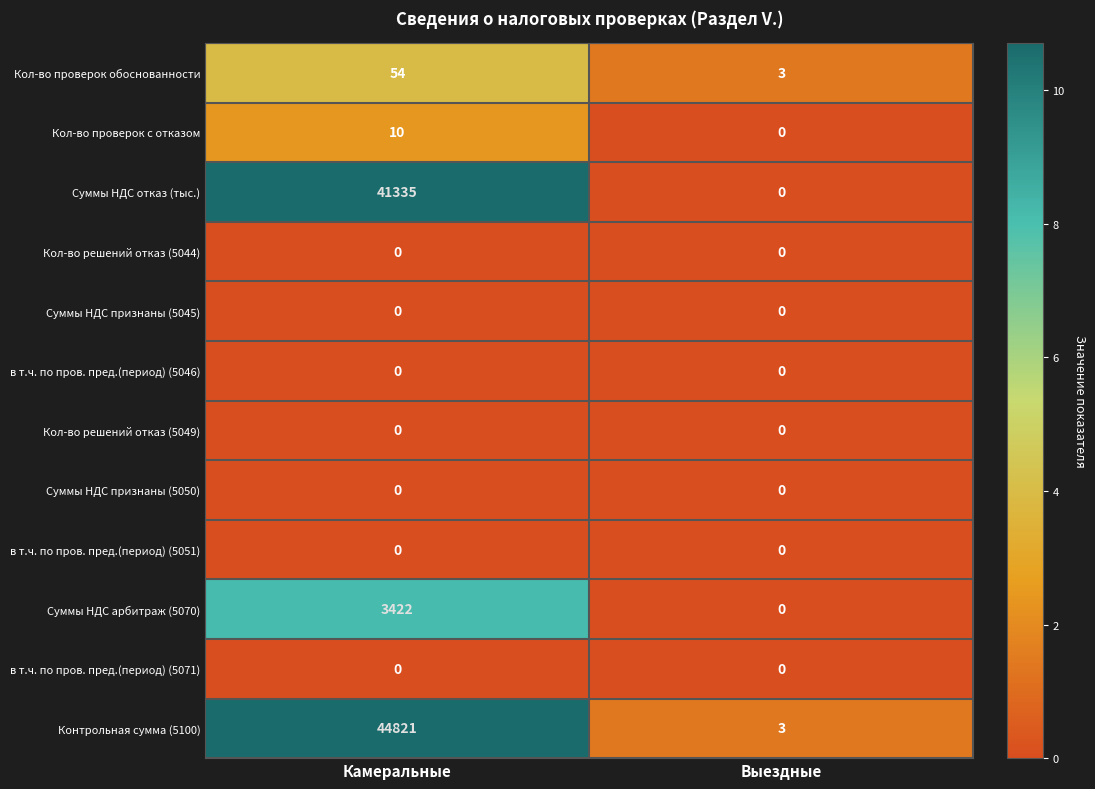

What is the spread (max minus min) of values at Камеральные?

44821